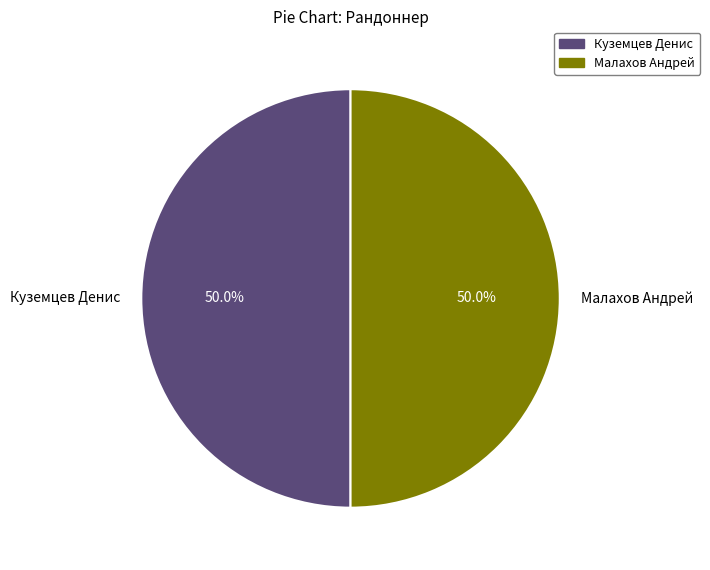

Approximately how many times larger is the value at Малахов Андрей compared to Куземцев Денис?

1.0